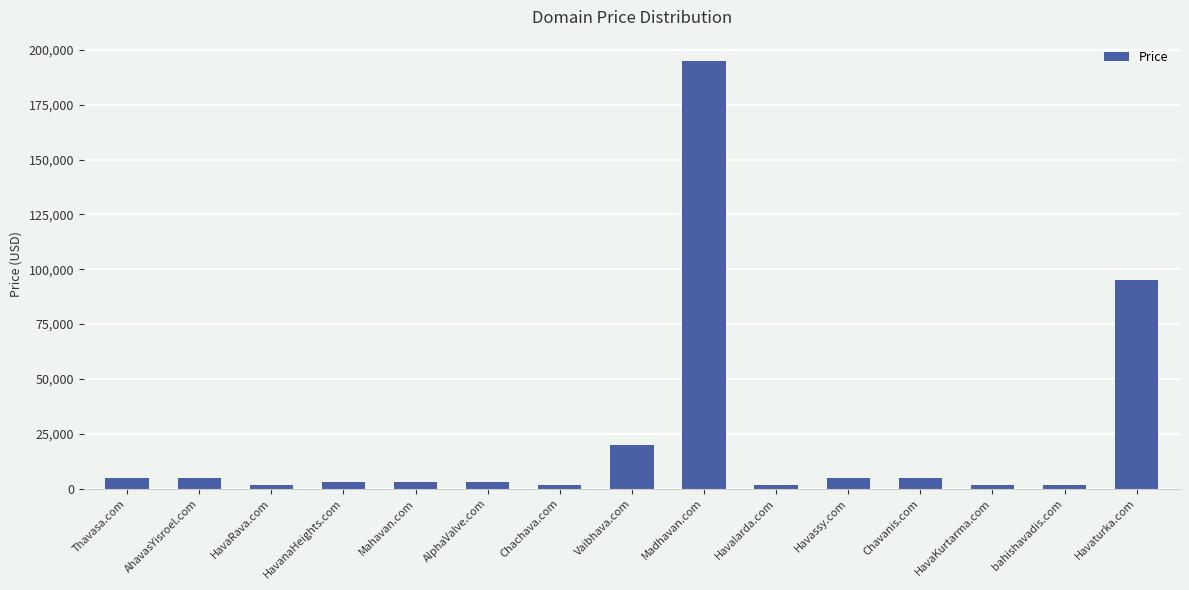

What position from the left is Vaibhava.com?

8